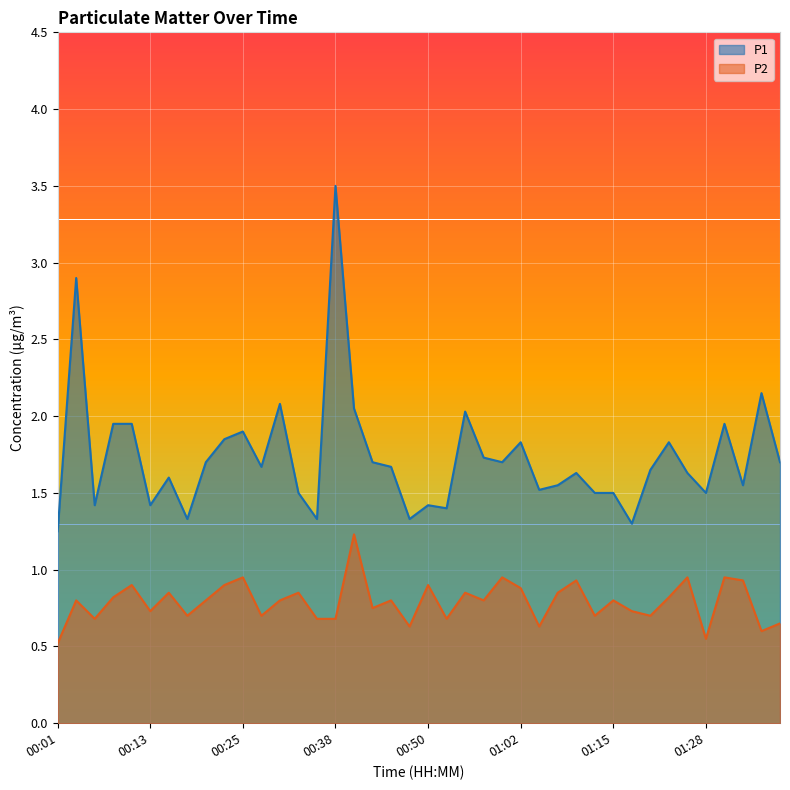

True or false: P1 and P2 intersect in this chart.

False